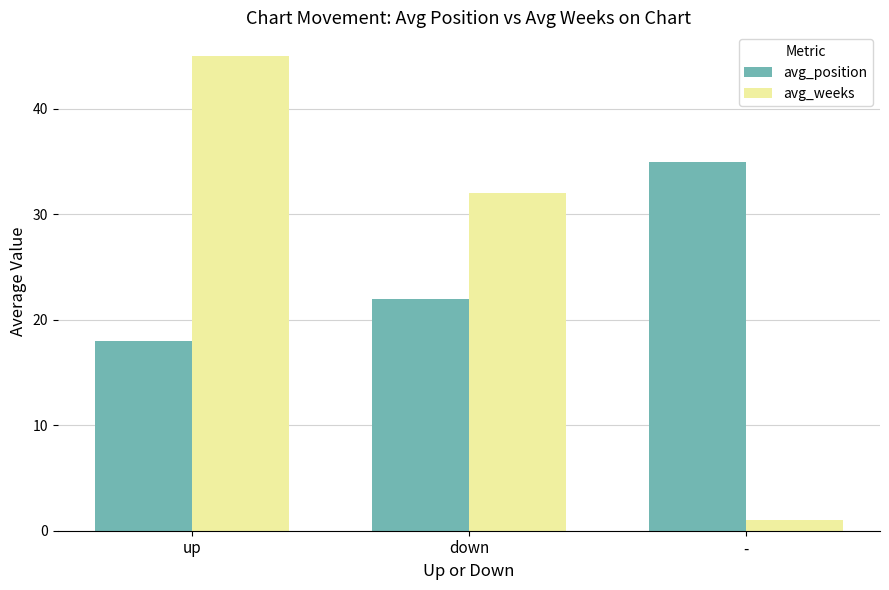

What are all the series names shown in the legend?

avg_position, avg_weeks